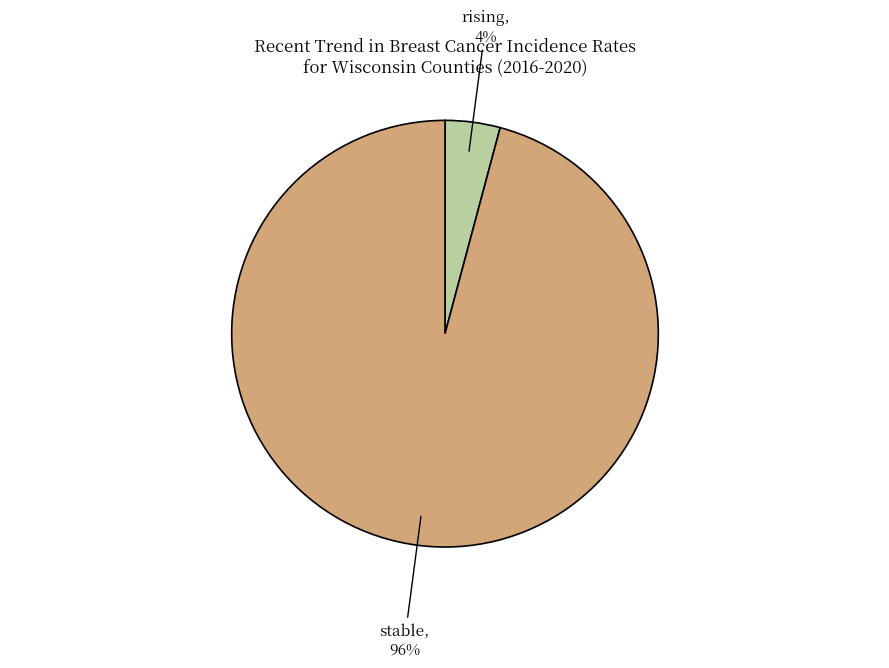

Does any single category account for the majority?

Yes